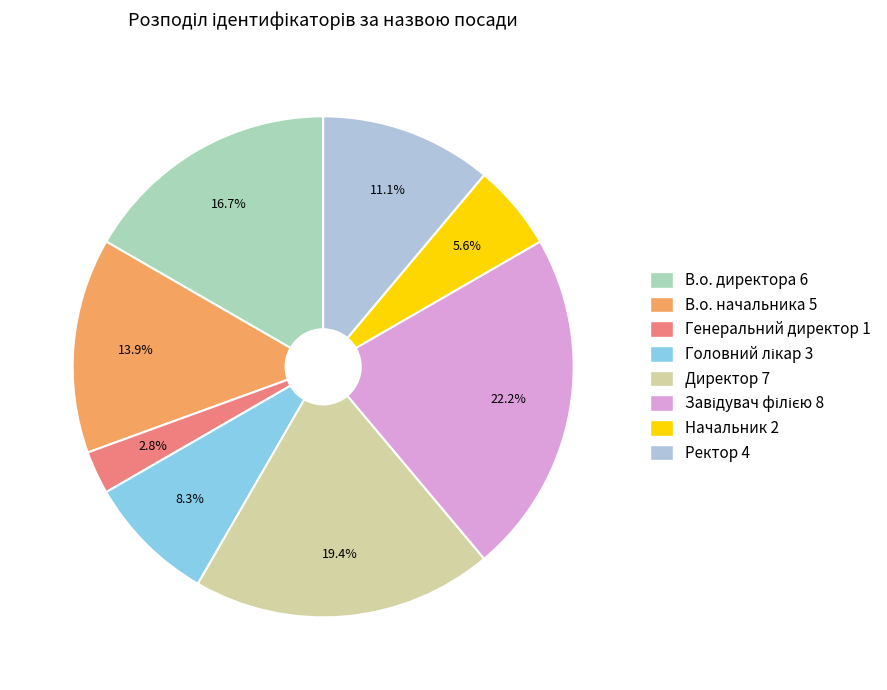

What percentage is the Начальник slice, to the nearest percent?

6%